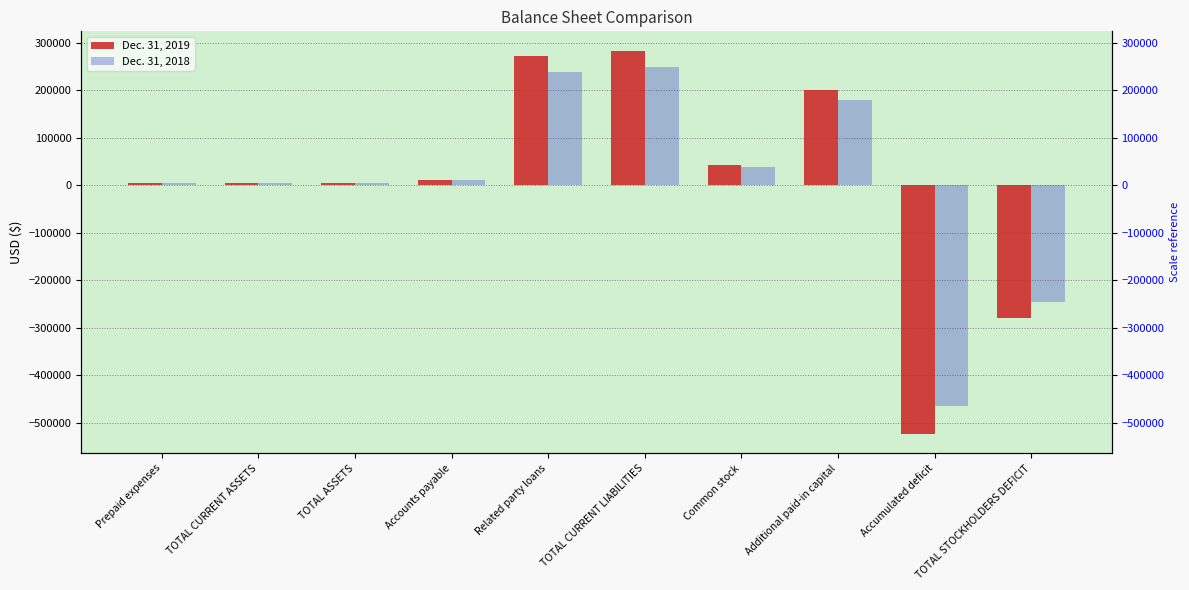

Which category has the highest value in the Dec. 31, 2019 series?

TOTAL CURRENT LIABILITIES